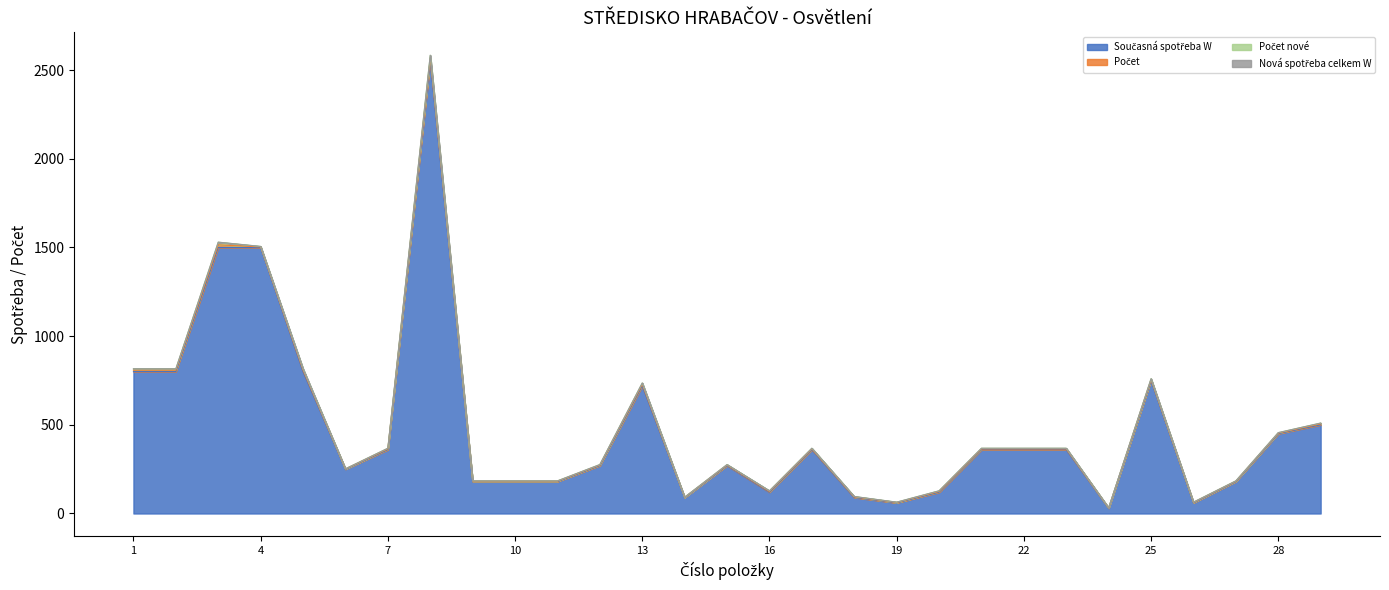

Which series has the largest total across all categories?

Současná spotřeba W